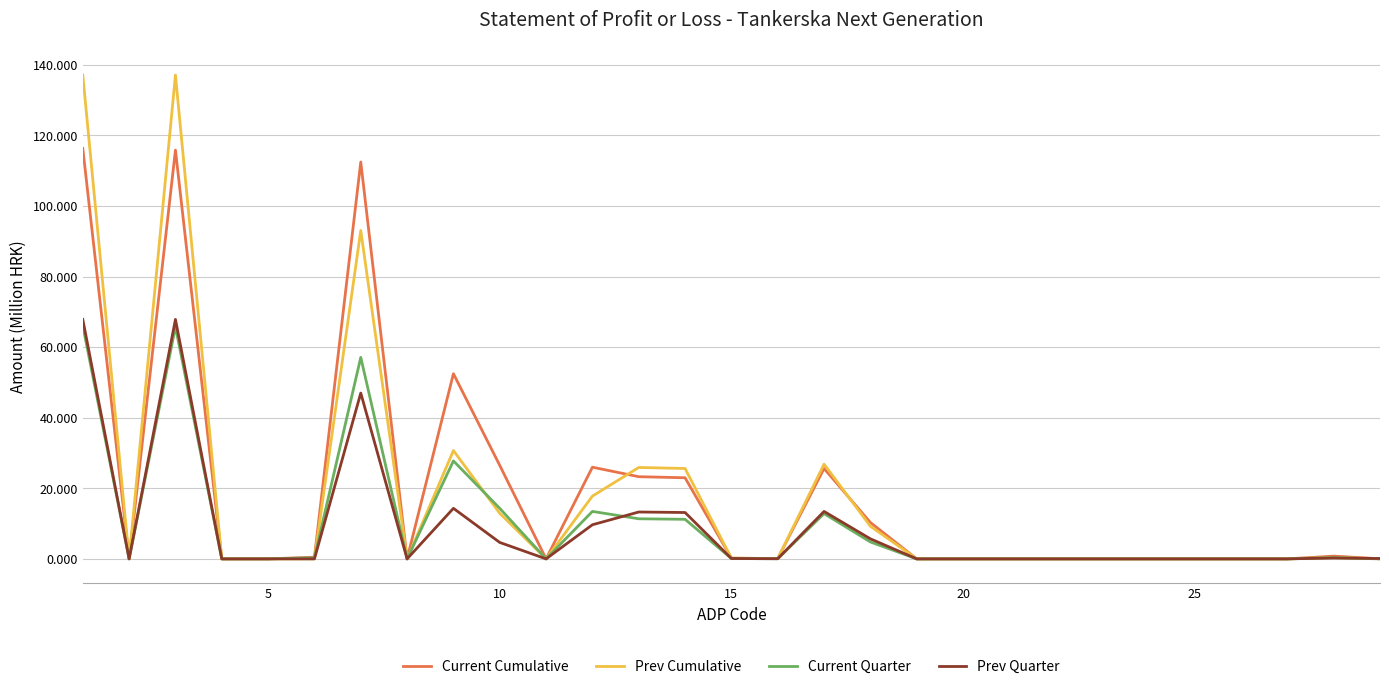

Which series has the largest range (max minus min)?

Prev Cumulative